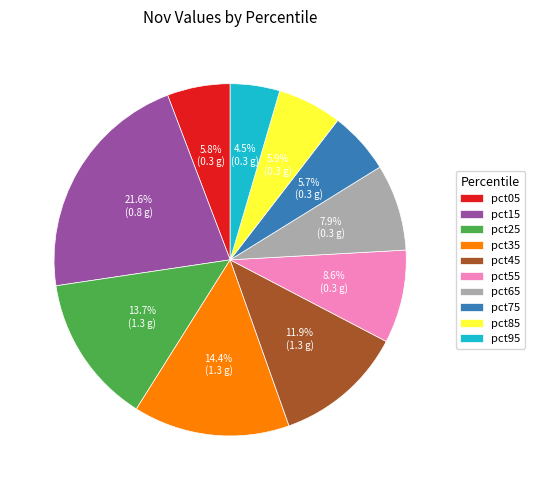

Which slice is the smallest?

pct95